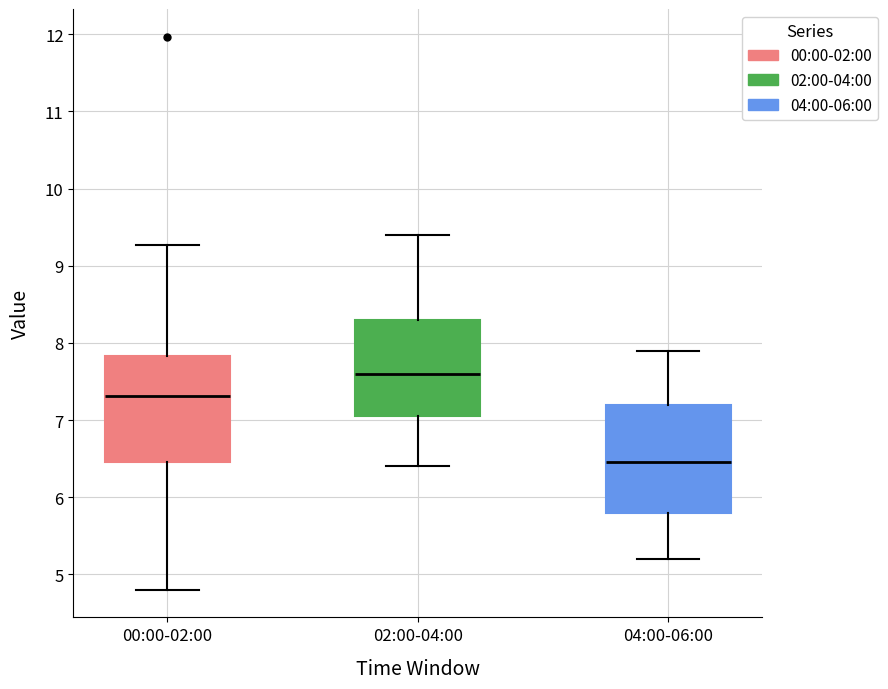

Where is the upper edge of the box for 02:00-04:00 on the y-axis? The values are not printed on the chart, so give them approximately, as read against the axis.

8.3